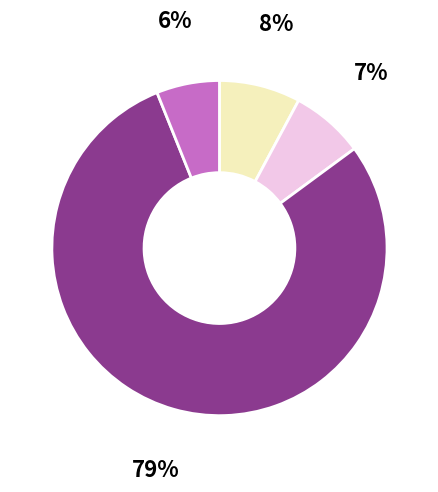

Does any single category account for the majority?

Yes